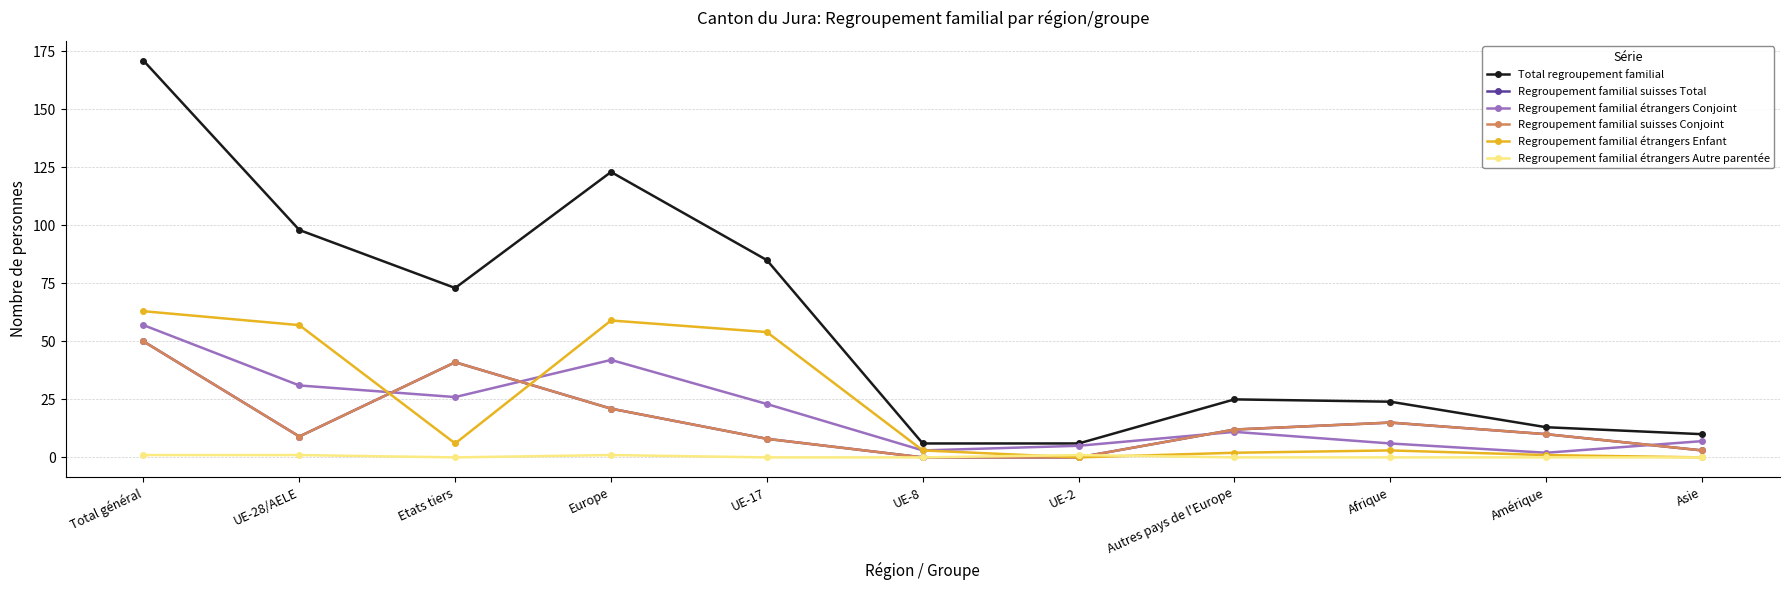

What is the sum of the Total regroupement familial values at Afrique and UE-28/AELE?

122